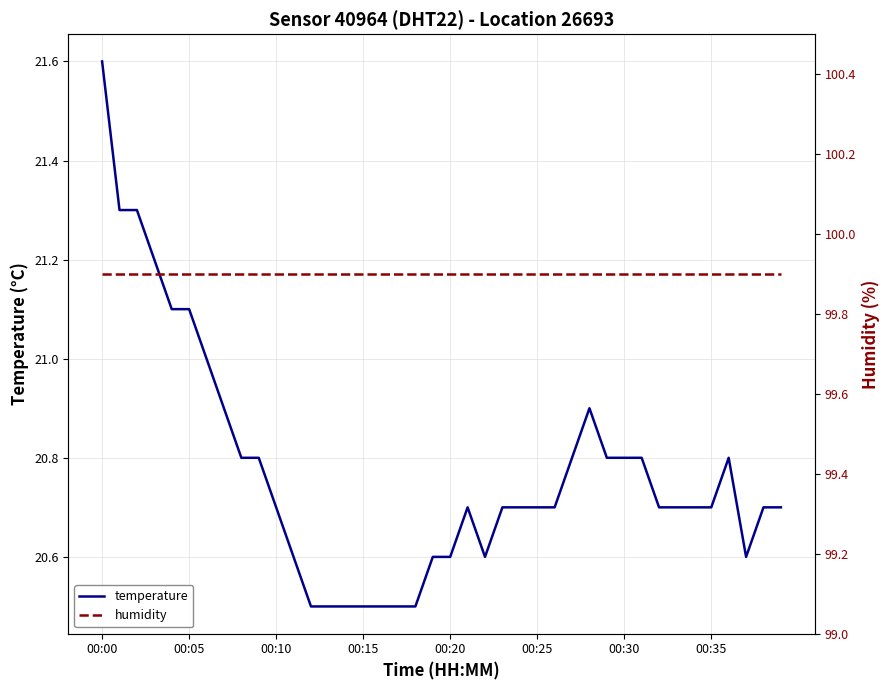

At which category is the sum across all series the highest?

00:00